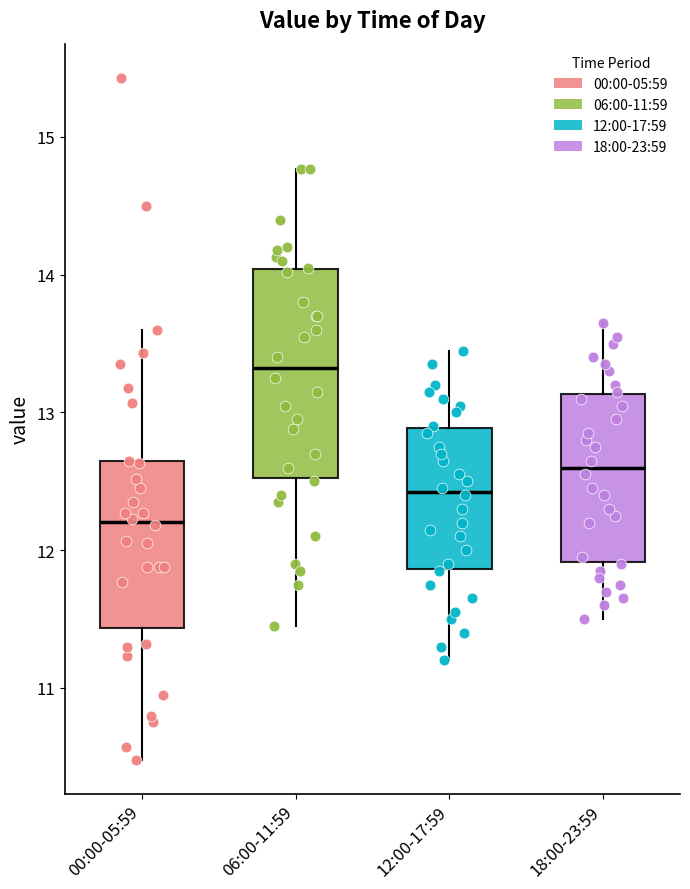

Reading left to right, transcribe this box plot: for each box, give where its median line is, the range the box spans, and where its two whiskers end, as read against the y-axis. The values are not printed on the chart, so give them approximately, as read against the axis.

00:00-05:59: median 12.2, box 11.4 to 12.6, whiskers 10.5 to 13.6
06:00-11:59: median 13.3, box 12.5 to 14.0, whiskers 11.5 to 14.8
12:00-17:59: median 12.4, box 11.9 to 12.9, whiskers 11.2 to 13.5
18:00-23:59: median 12.6, box 11.9 to 13.1, whiskers 11.5 to 13.7